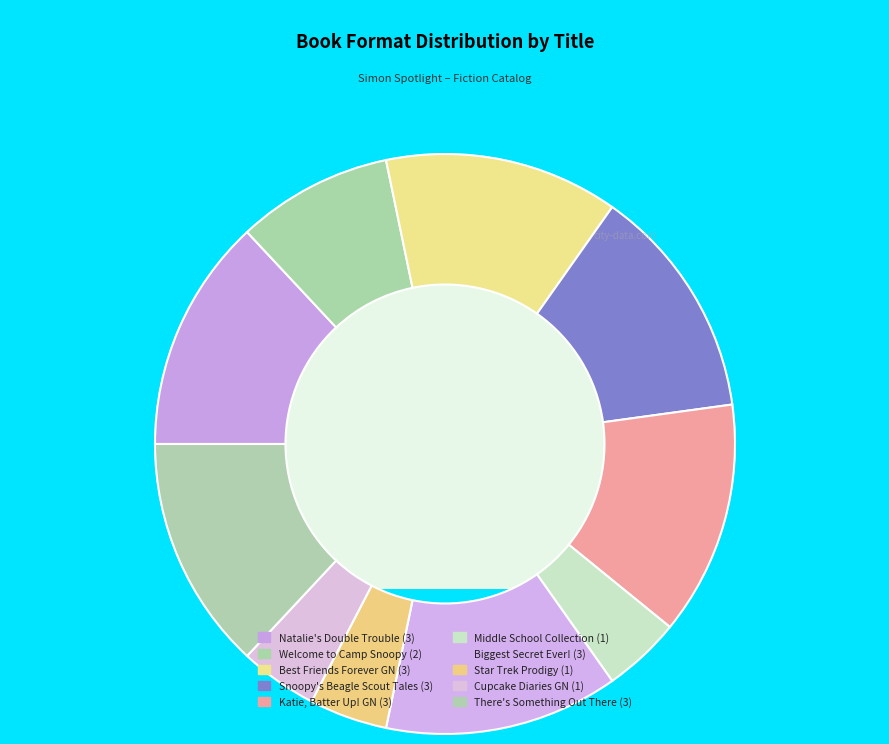

What is the ratio of the value at There's Something Out There to the value at Snoopy's Beagle Scout Tales?

1.0